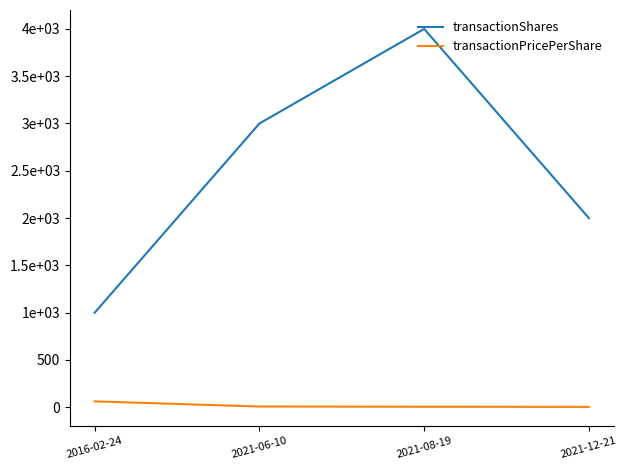

What are all the series names shown in the legend?

transactionShares, transactionPricePerShare